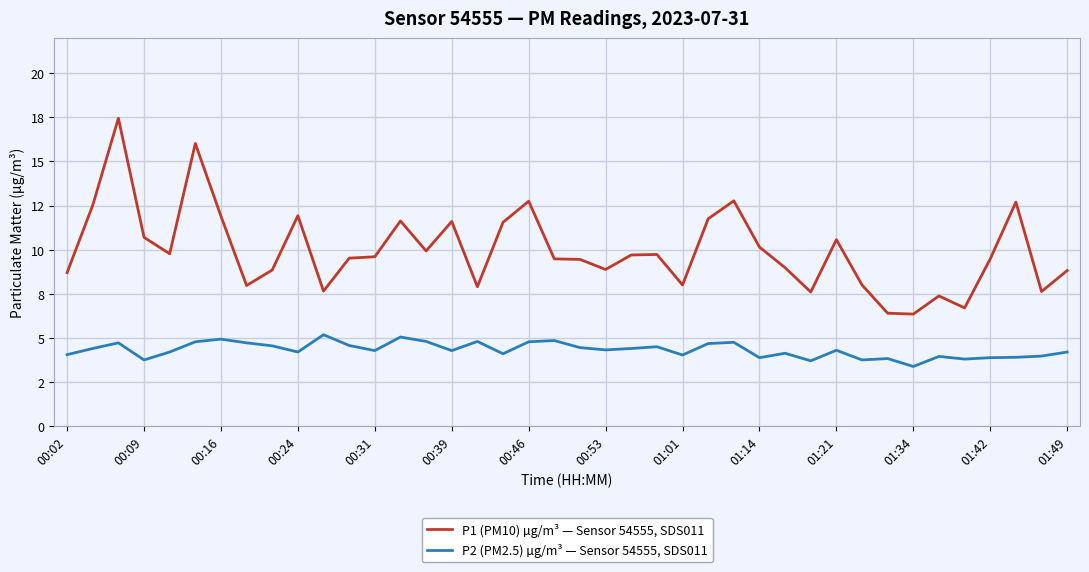

Rank the series by their maximum value, from lowest to highest.

P2 (PM2.5) µg/m³ — Sensor 54555, SDS011, P1 (PM10) µg/m³ — Sensor 54555, SDS011